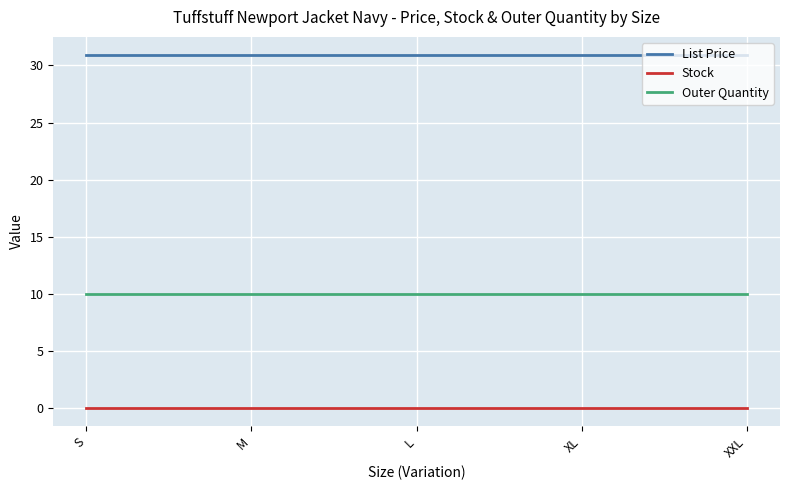

True or false: List Price has a value of 30.9 at XXL.

True